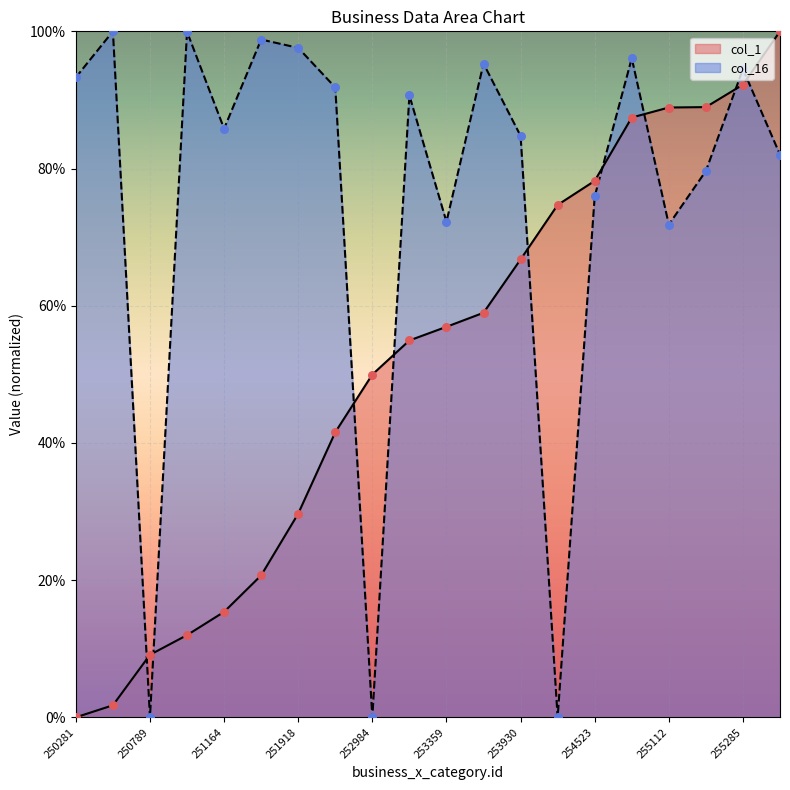

What are all the series names shown in the legend?

col_1, col_16